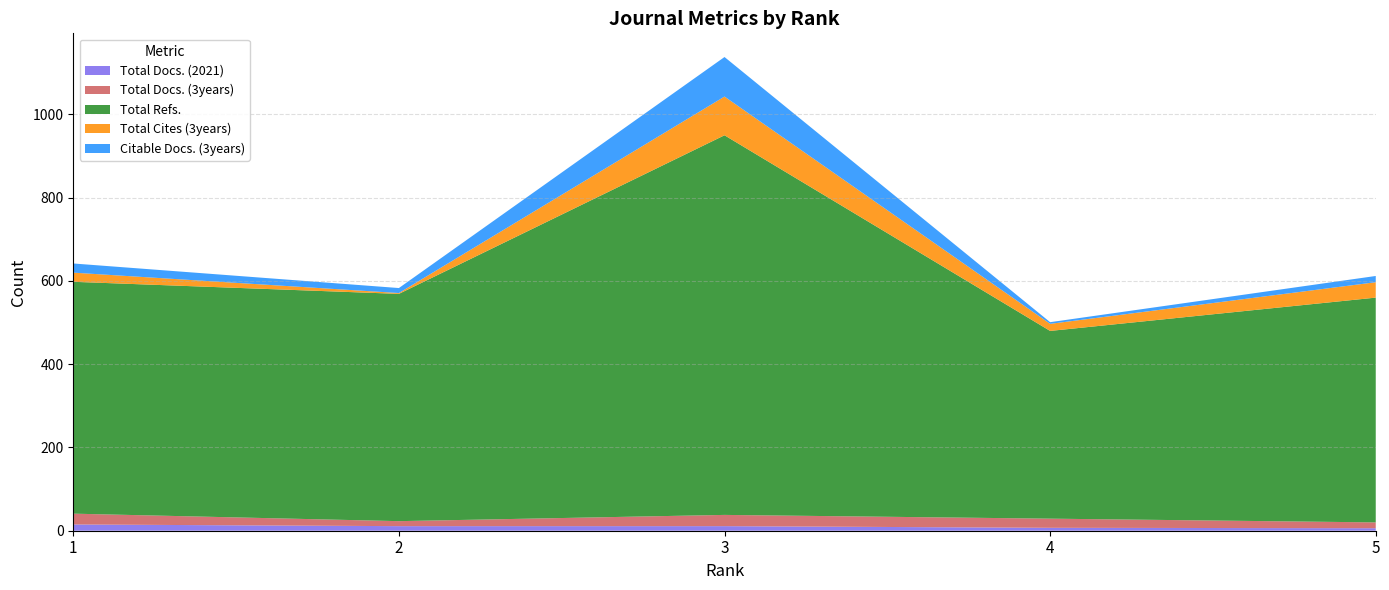

Reading left to right, what are all the values shown in this chart?

Total Docs. (2021): 15	11	11	7	6
Total Docs. (3years): 26	12	27	22	14
Total Refs.: 557	546	912	451	540
Total Cites (3years): 22	2	93	17	37
Citable Docs. (3years): 22	12	95	4	15